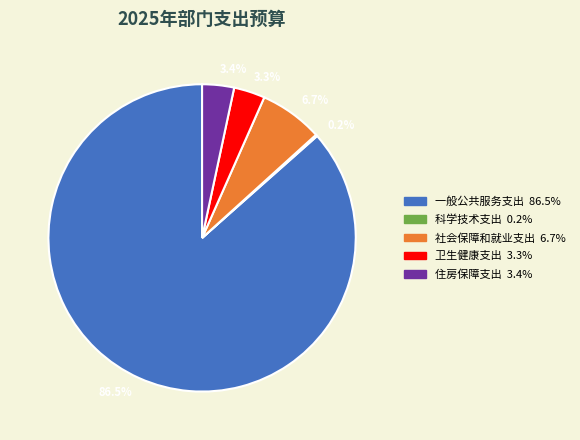

Approximately how many times larger is the value at 3.3% compared to 6.7%?

0.5